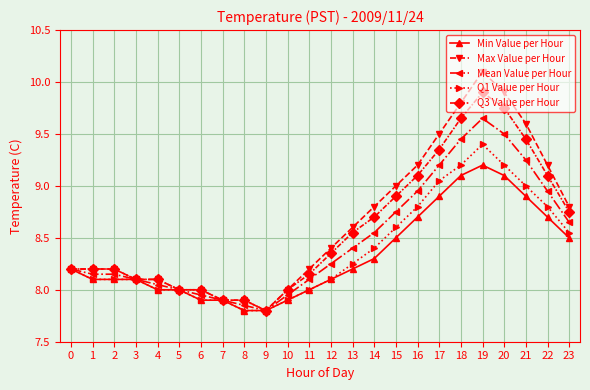

What is the maximum value shown in the chart?

10.1